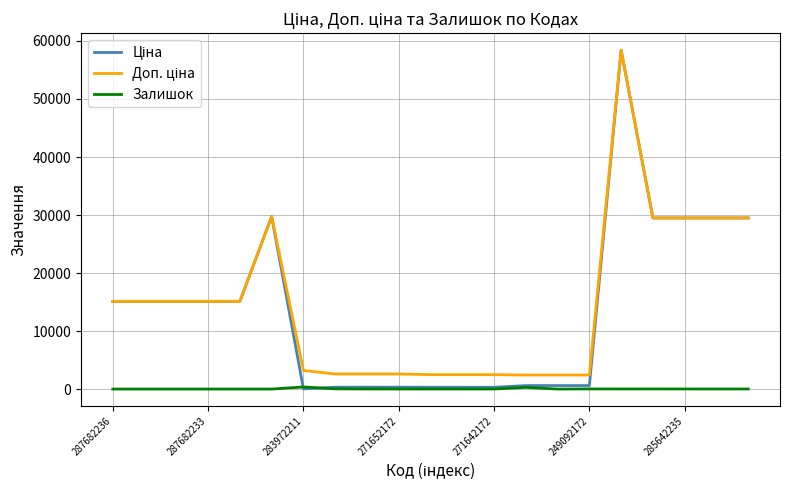

What is the maximum value shown in the chart?

58426.5